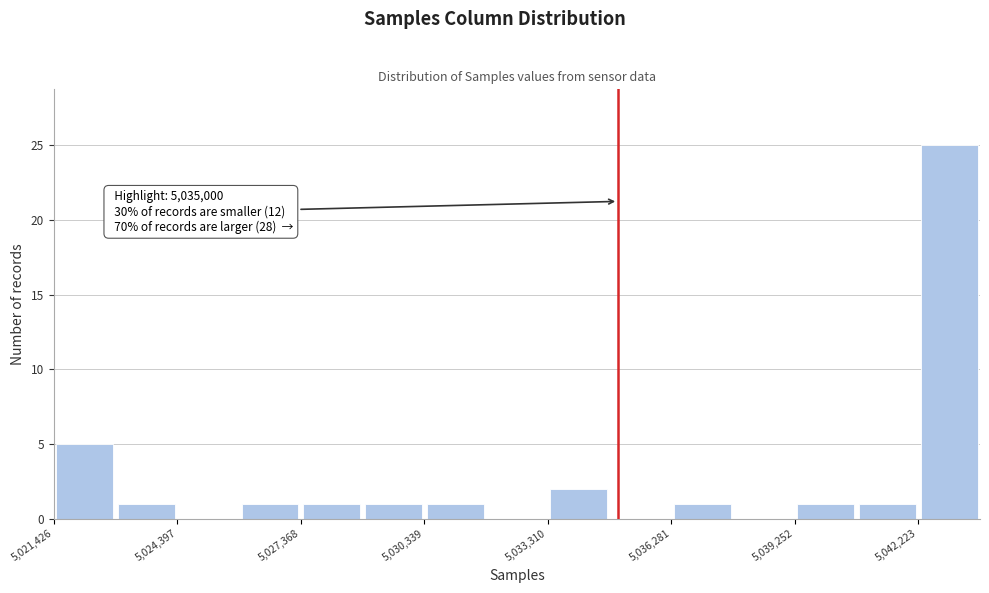

Read against the x-axis, roughly where is the centre of the tallest bar?

5043000